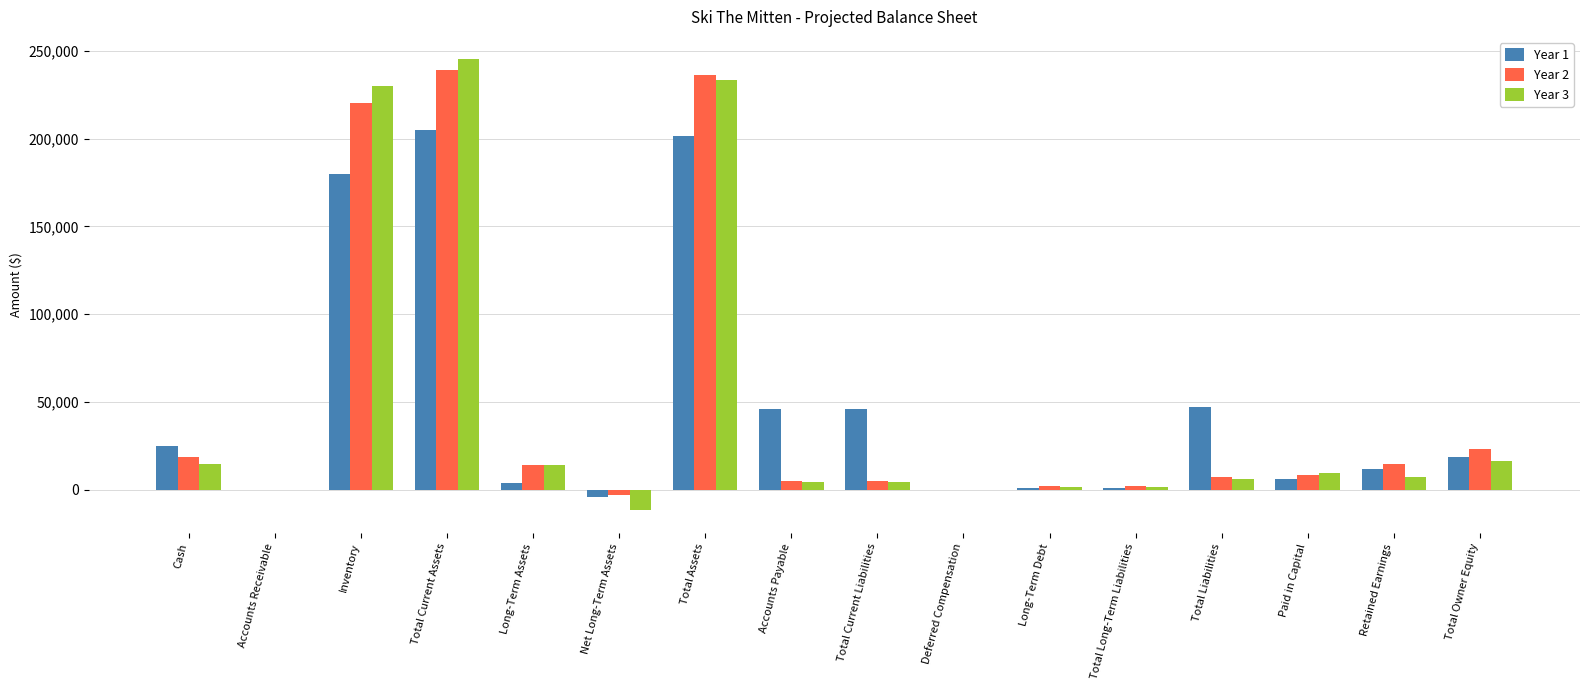

What is the highest value of the Year 3 series?

245000.0